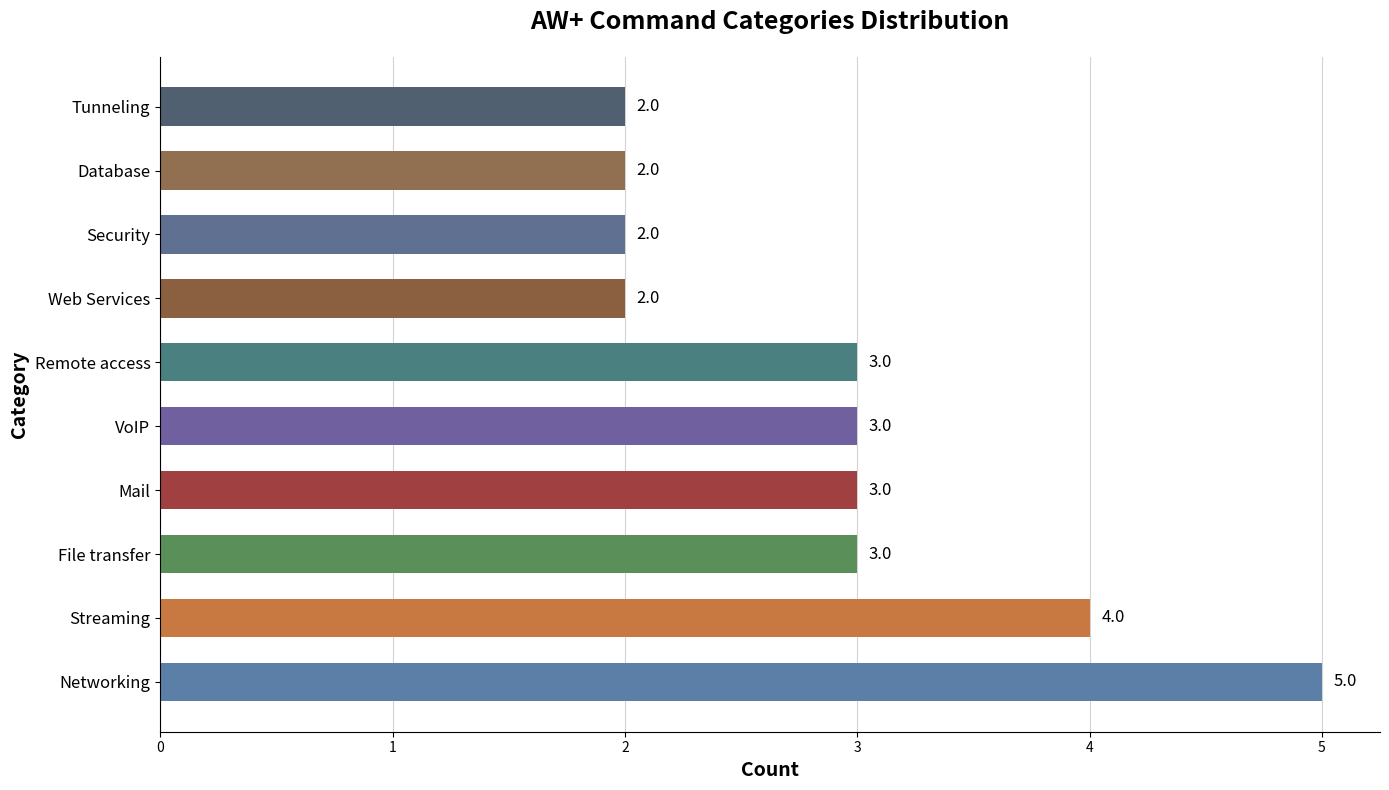

Which has a higher value, Remote access or VoIP?

Remote access